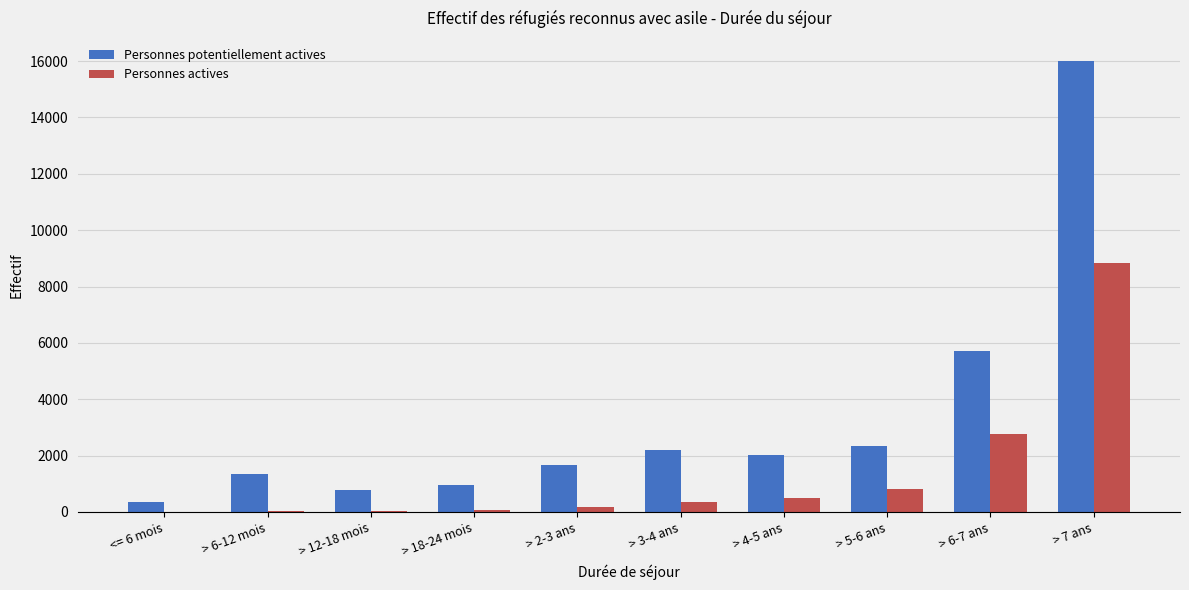

At which category does the chart reach its peak across all series?

> 7 ans